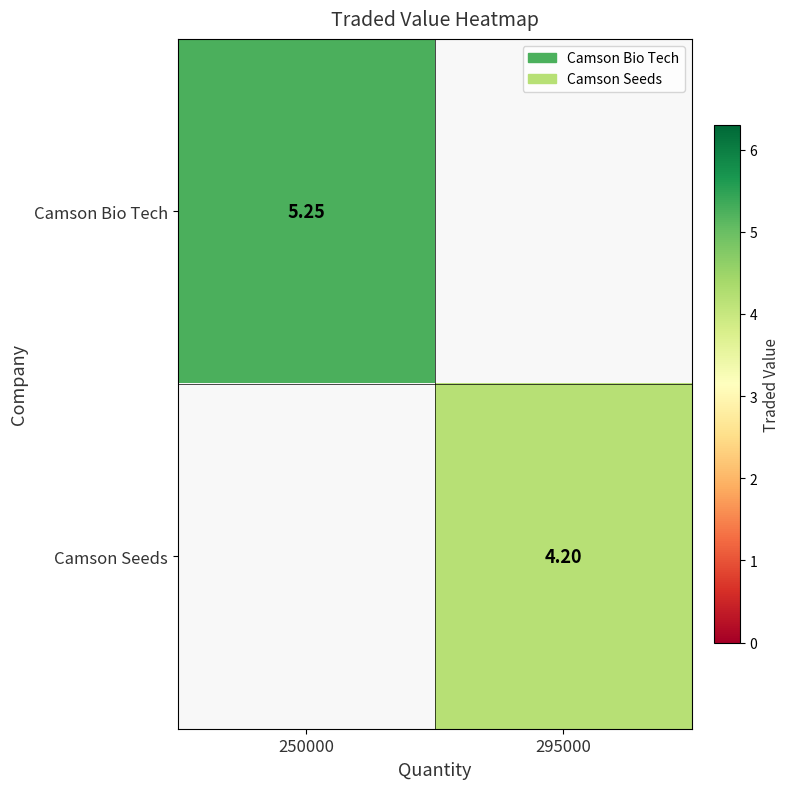

Is the value of Camson Seeds at 295000 greater than the value of Camson Bio Tech at 250000?

No